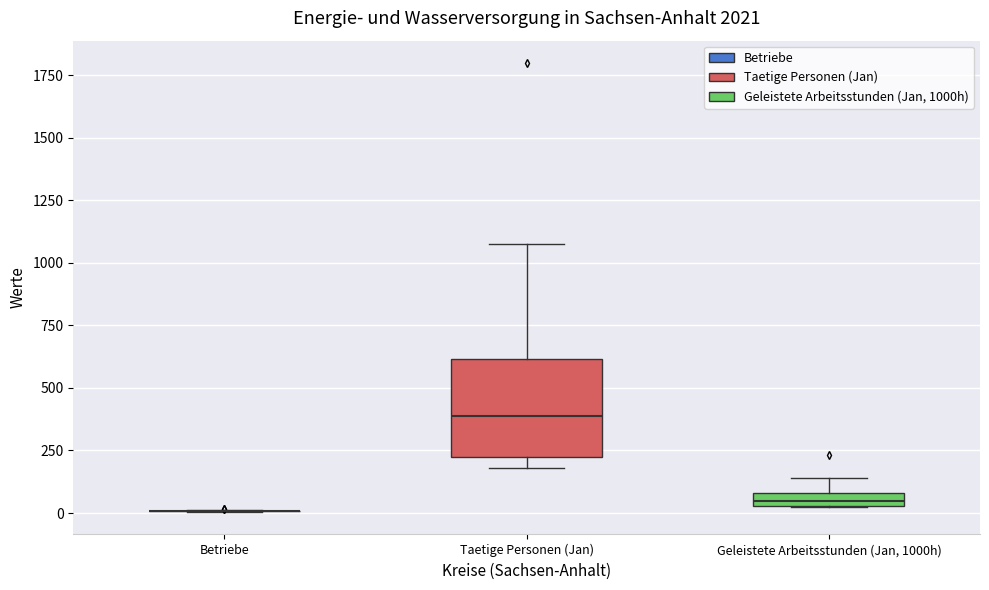

Comparing the boxes themselves (not the whiskers), which one is the tallest?

Taetige Personen (Jan)